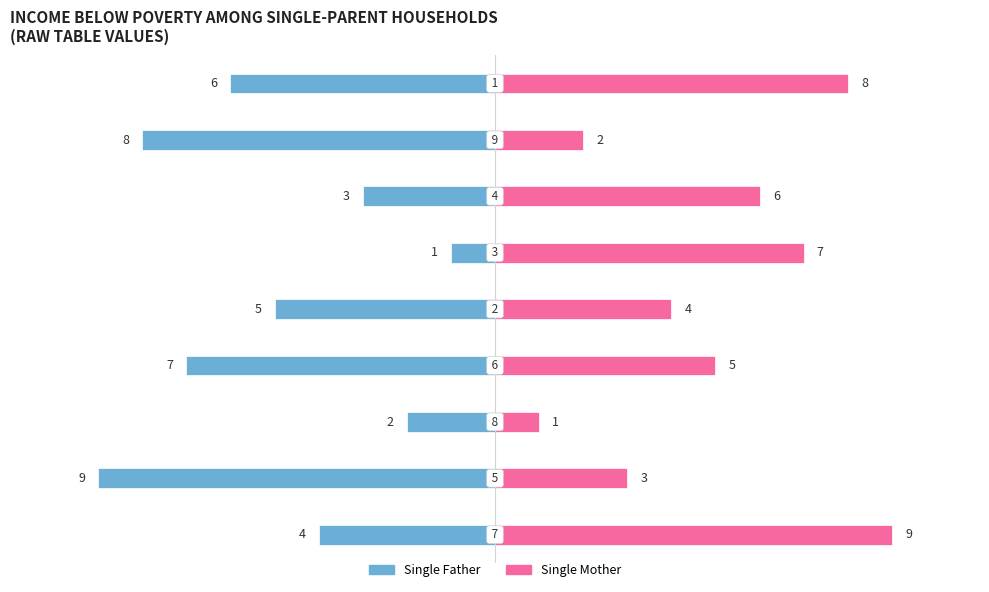

How many bars are there in each group?

2